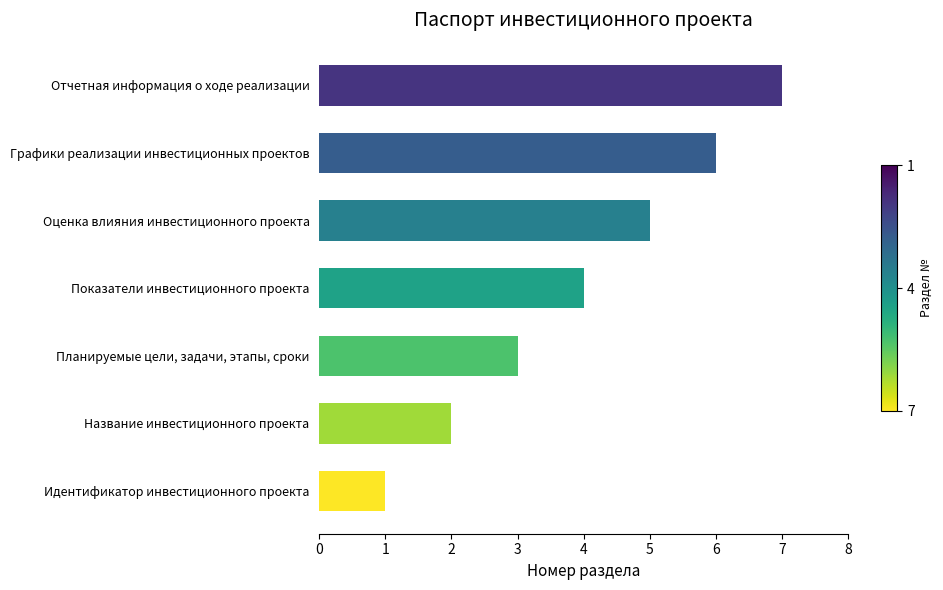

List the labels in order of value, largest first.

Отчетная информация о ходе реализации, Графики реализации инвестиционных проектов, Оценка влияния инвестиционного проекта, Показатели инвестиционного проекта, Планируемые цели, задачи, этапы, сроки, Название инвестиционного проекта, Идентификатор инвестиционного проекта